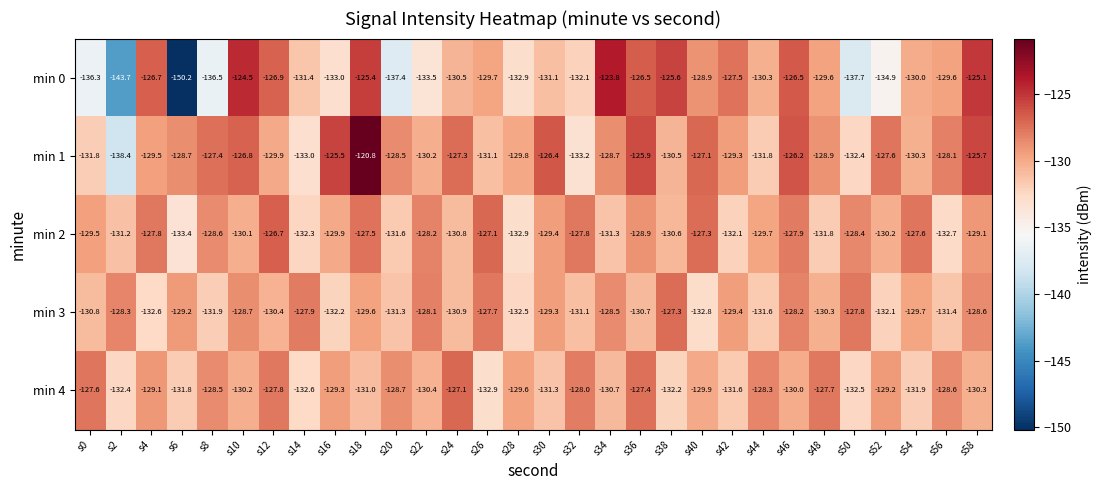

The min 3 series shows -132.8 at s40. True or false?

True